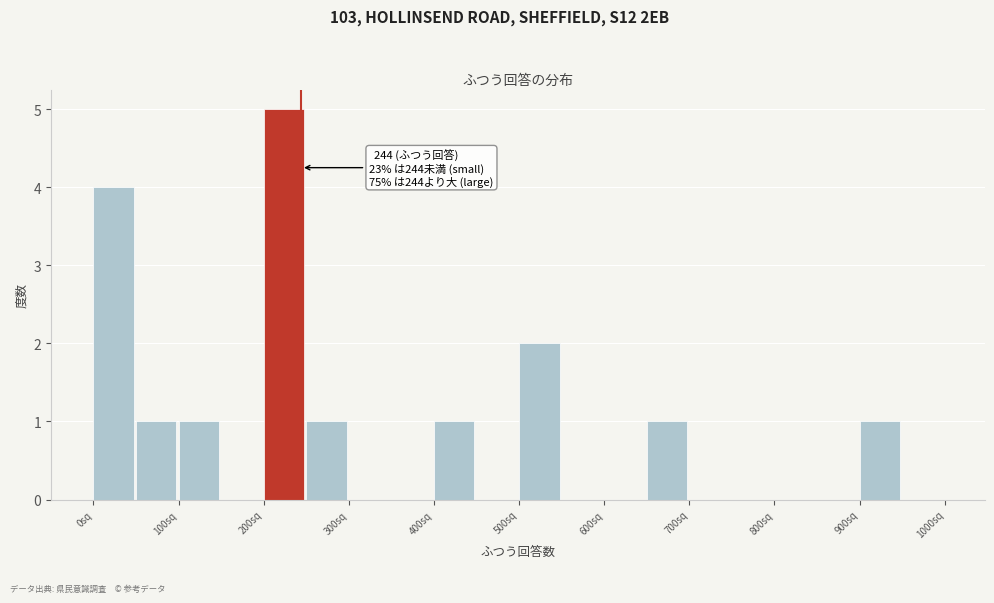

Which range on the x-axis has the tallest bar?

200 to 250